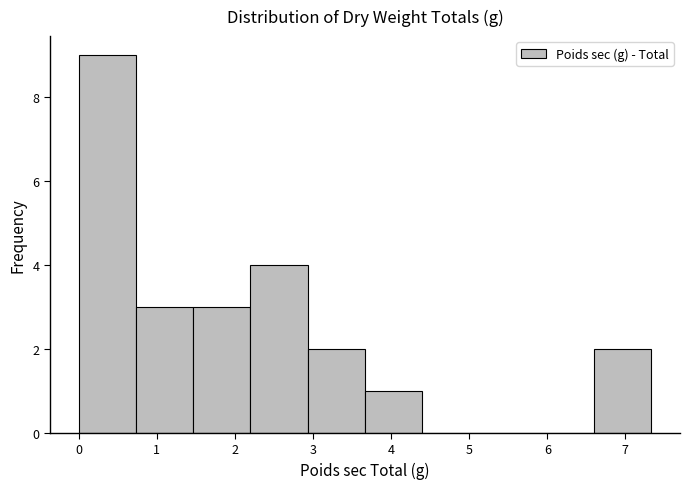

What is the height of the bar covering 1.5 to 2.2 on the x-axis? Neither the bar edges nor the heights are printed on the chart, so give them approximately, as read against the axes.

3